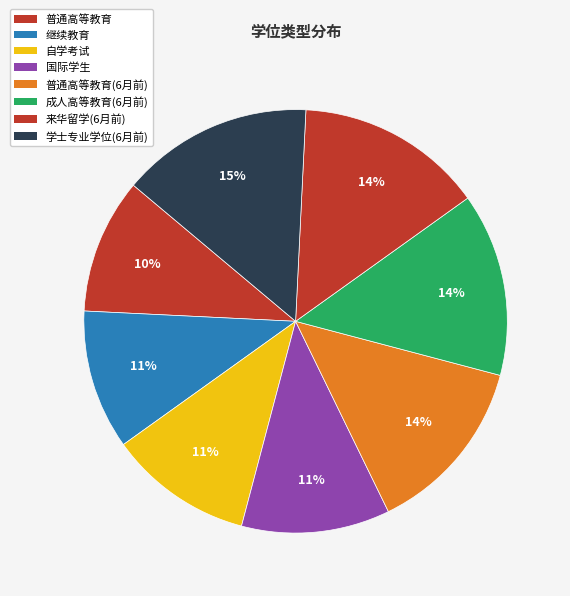

True or false: 继续教育 accounts for 20% of the total.

False